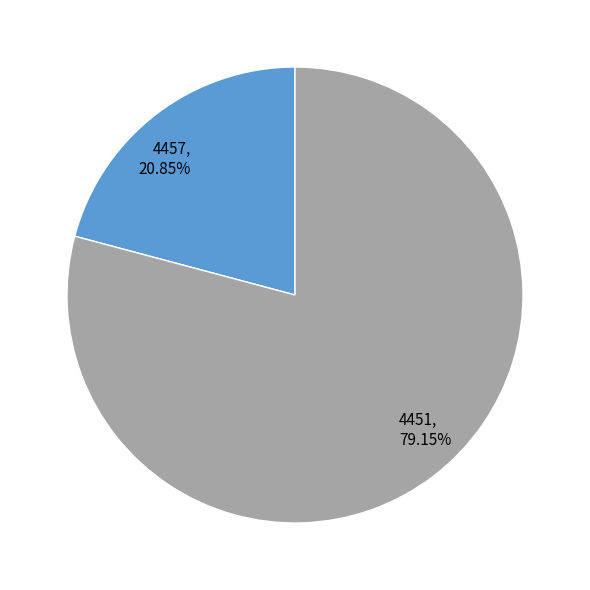

What percentage is NOT represented by 4451?

20.8%